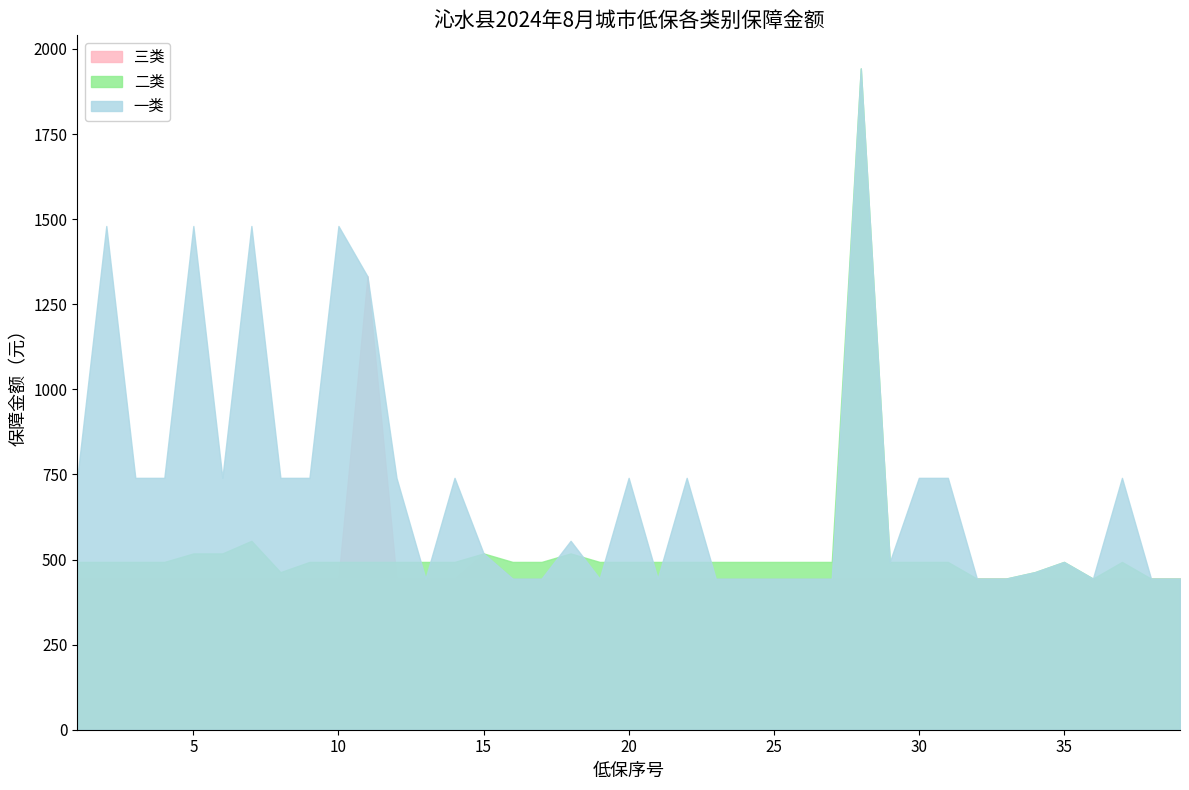

How many interior local peaks does the 一类 series have?

11